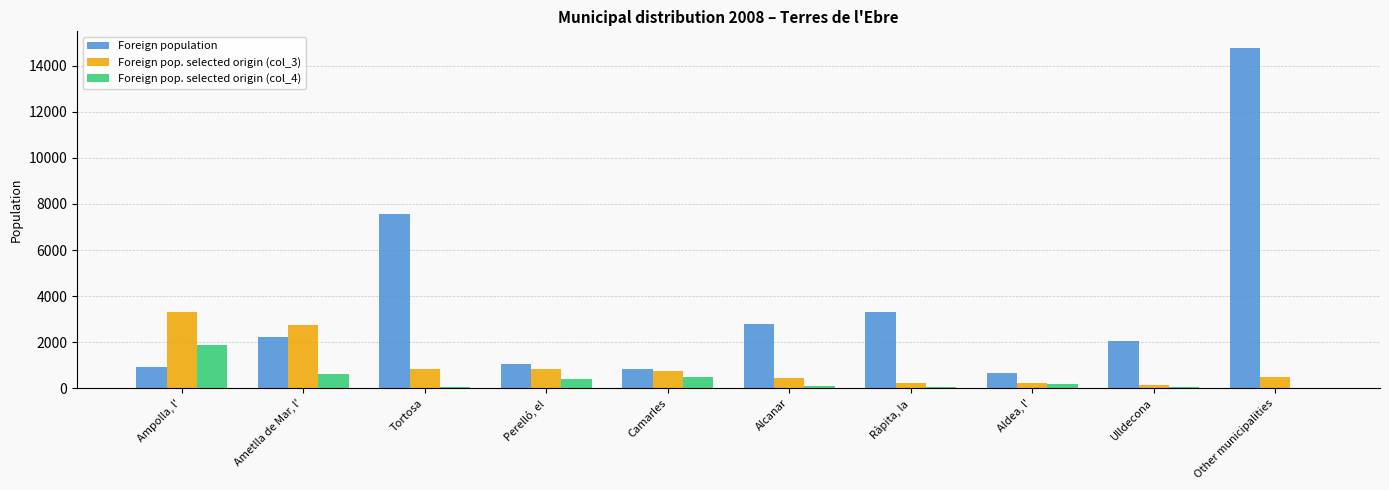

Which series has the largest total across all categories?

Foreign population